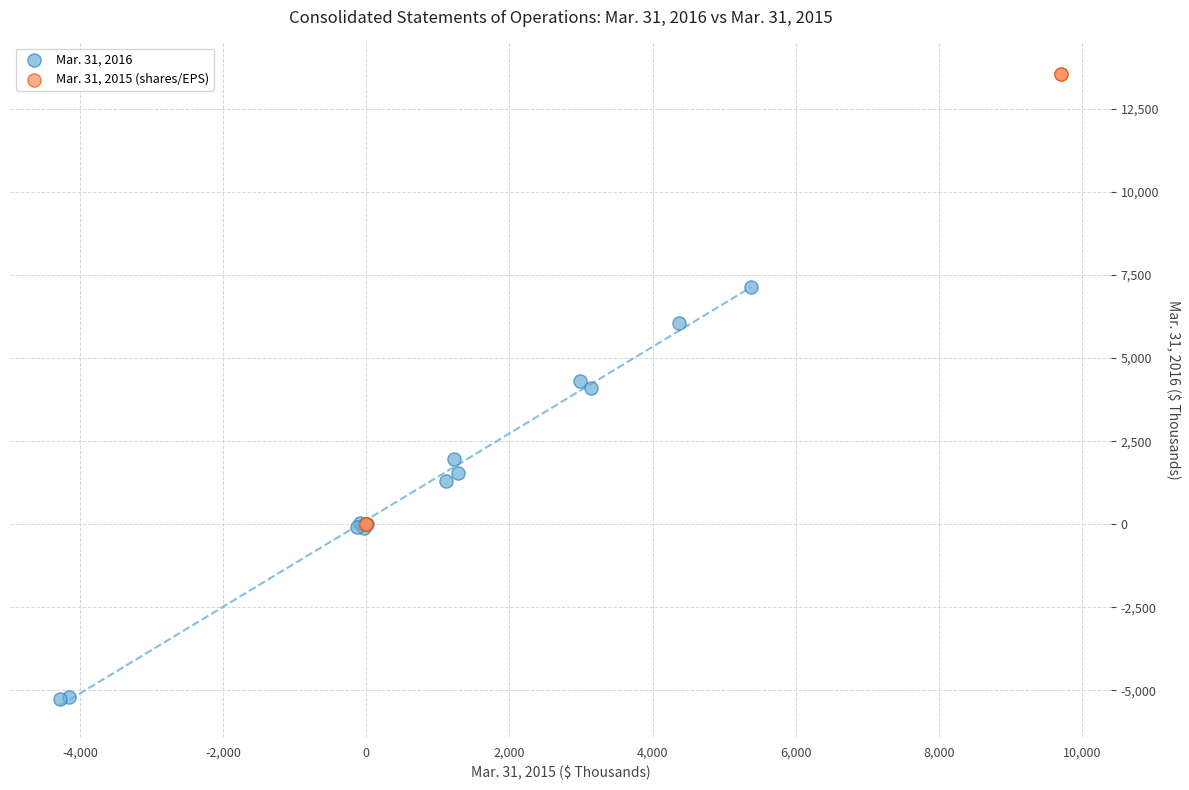

Which series has the largest Y range (max minus min)?

Mar. 31, 2015 (shares/EPS)